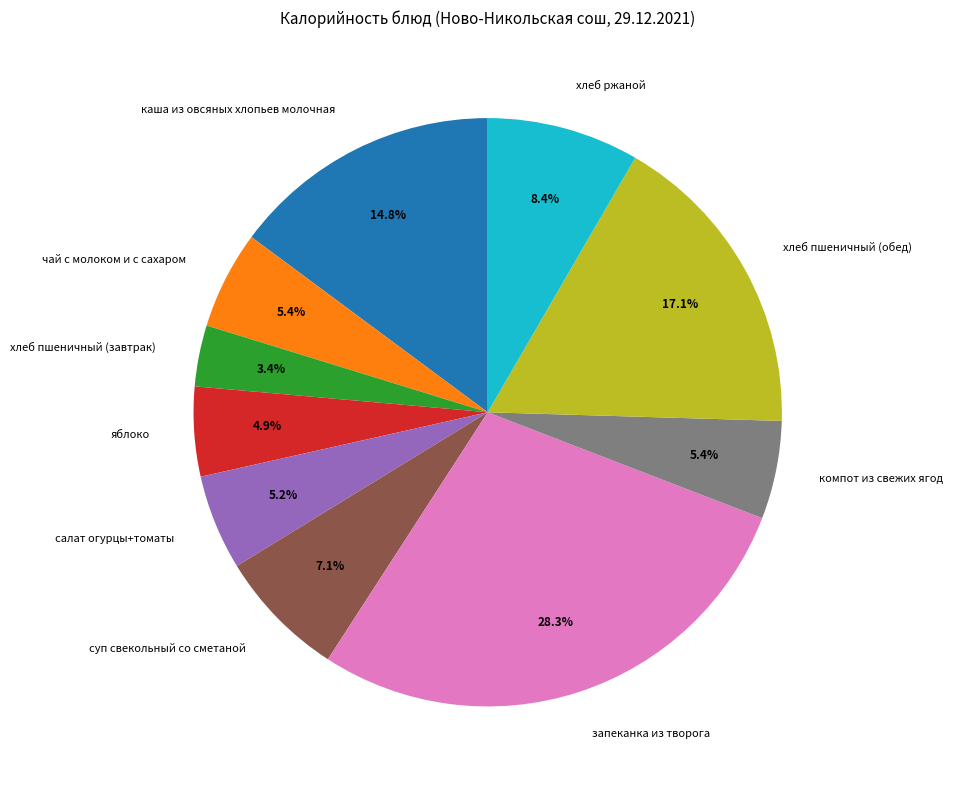

What is the smallest slice in the pie chart?

хлеб пшеничный (завтрак)